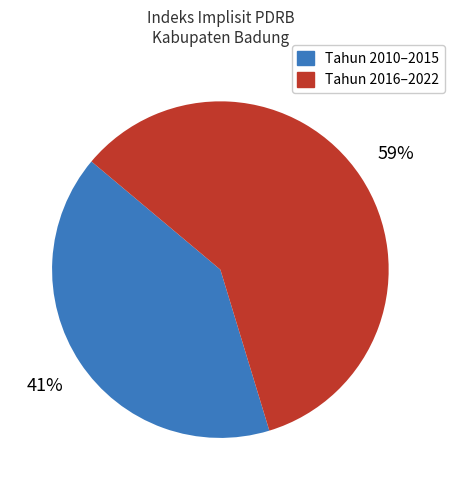

Does Tahun 2016–2022 represent more than half of the total?

Yes